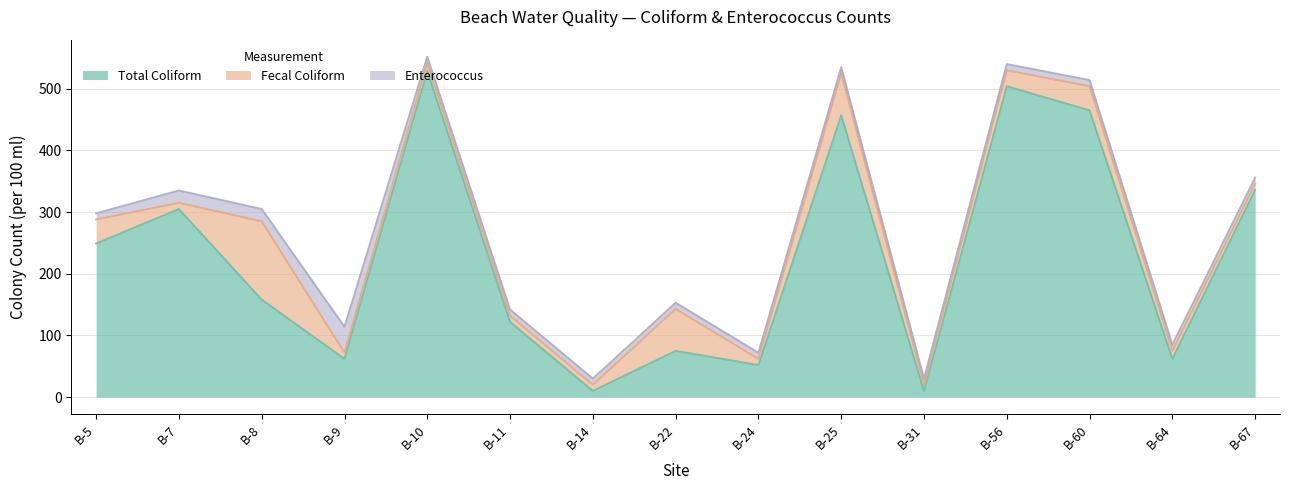

Where is the first local maximum for Total Coliform?

B-7